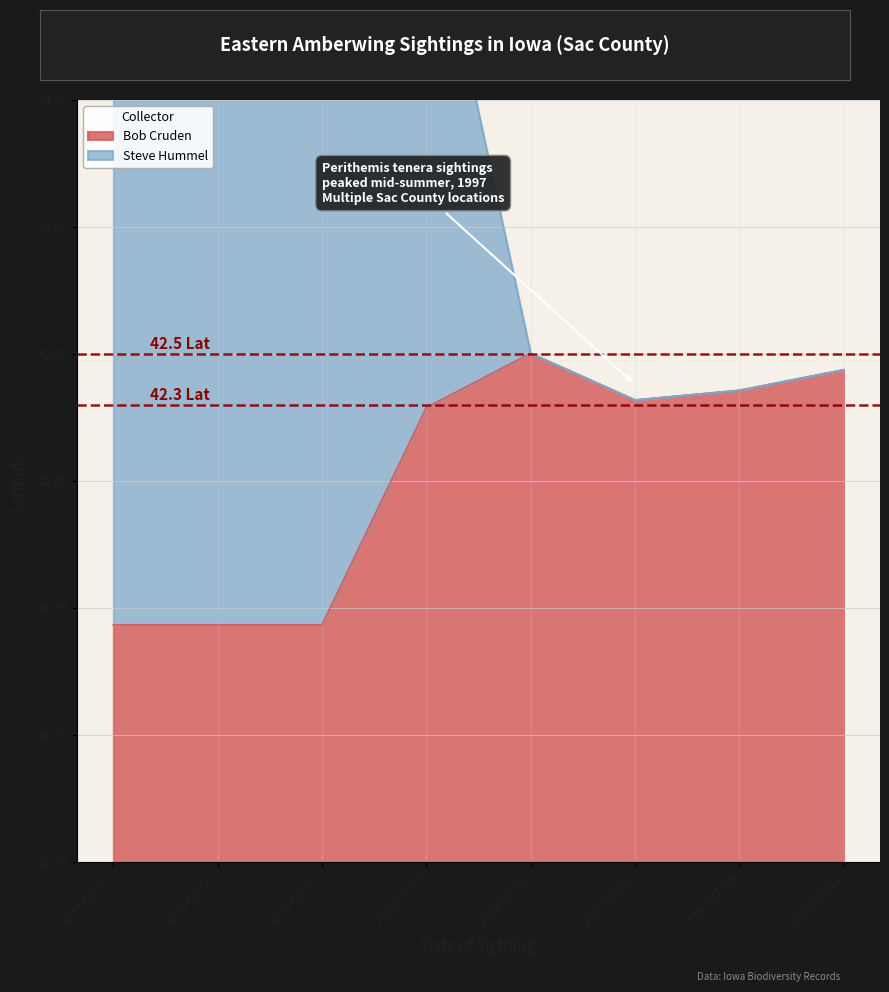

List the labels in order of value, largest first.

1996-07-11, 2000-08-12, 1997-07-18, 1997-06-30, 1996-07-09, 1994-07-05, 1995-07-06, 1995-08-09